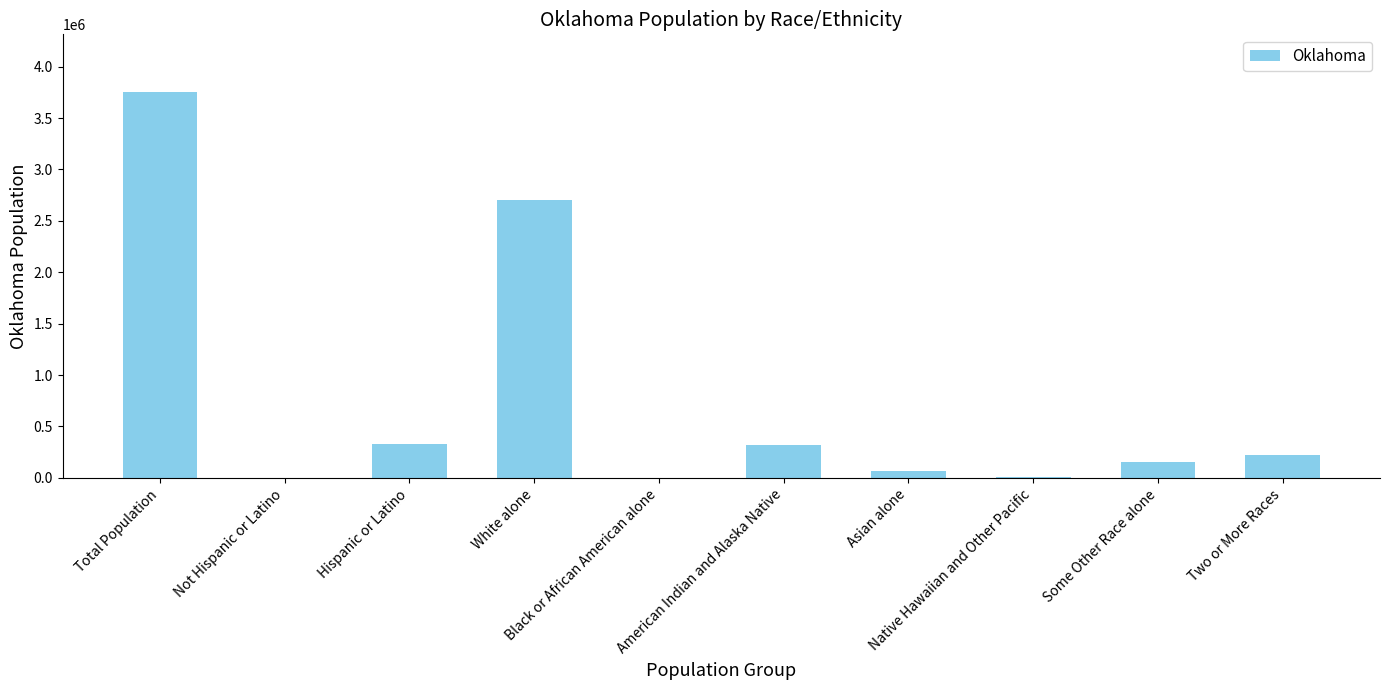

Which has a higher value, Native Hawaiian and Other Pacific or White alone?

White alone